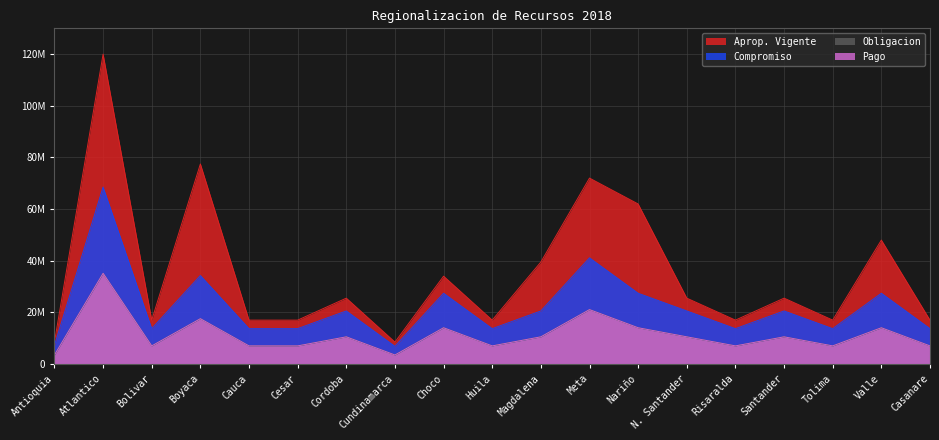

True or false: Compromiso and Aprop. Vigente intersect in this chart.

False